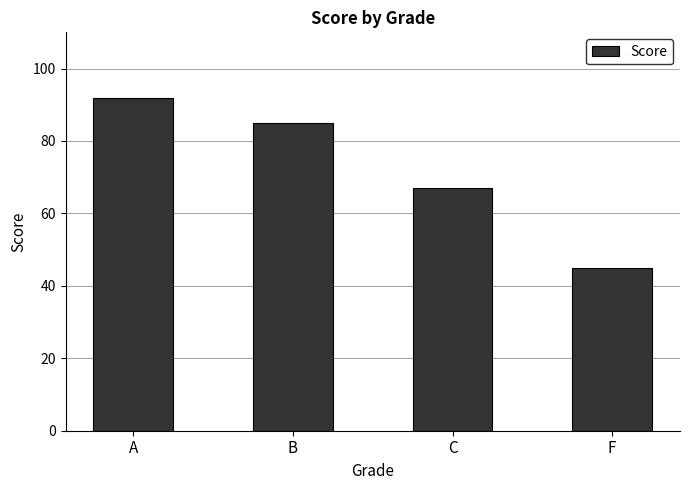

List the labels in order of value, smallest first.

F, C, B, A